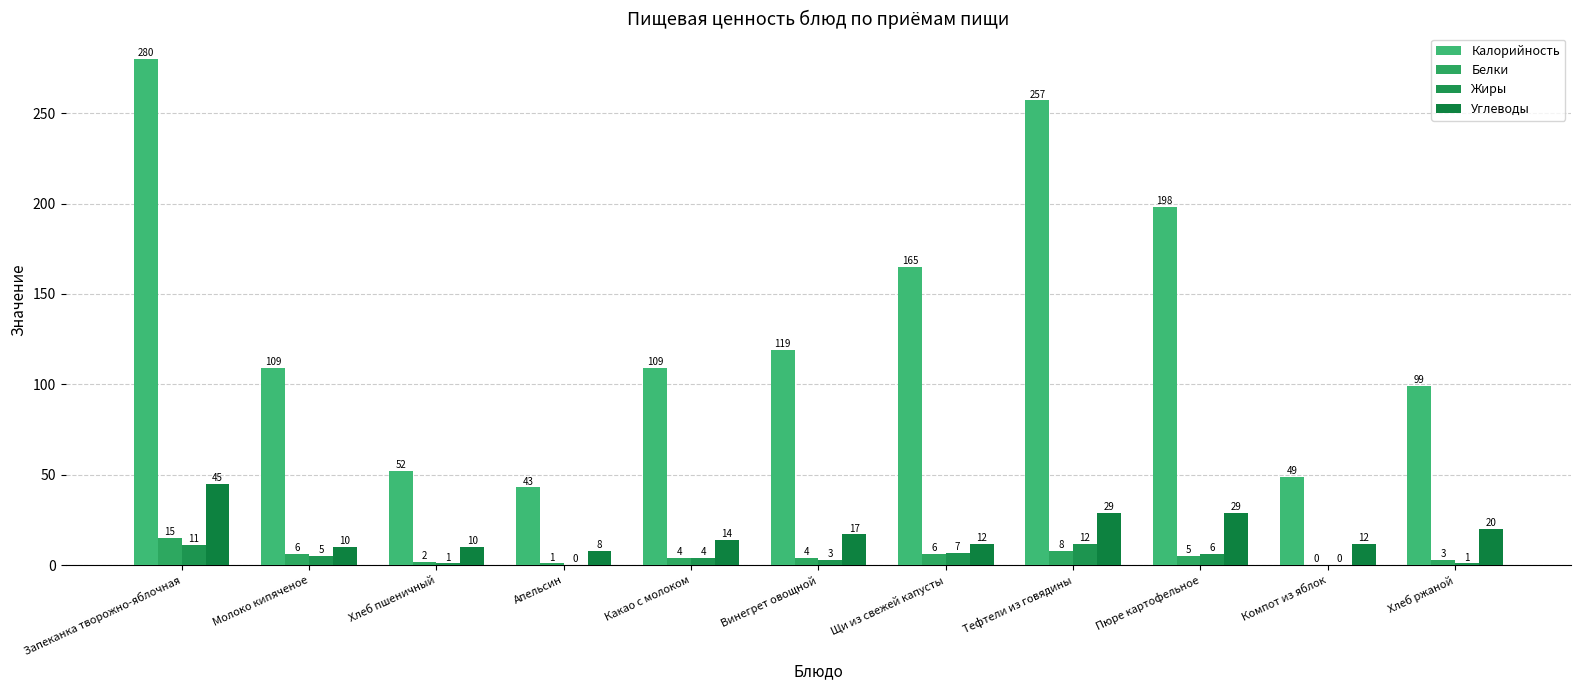

The Калорийность series shows 49 at Компот из яблок. True or false?

True